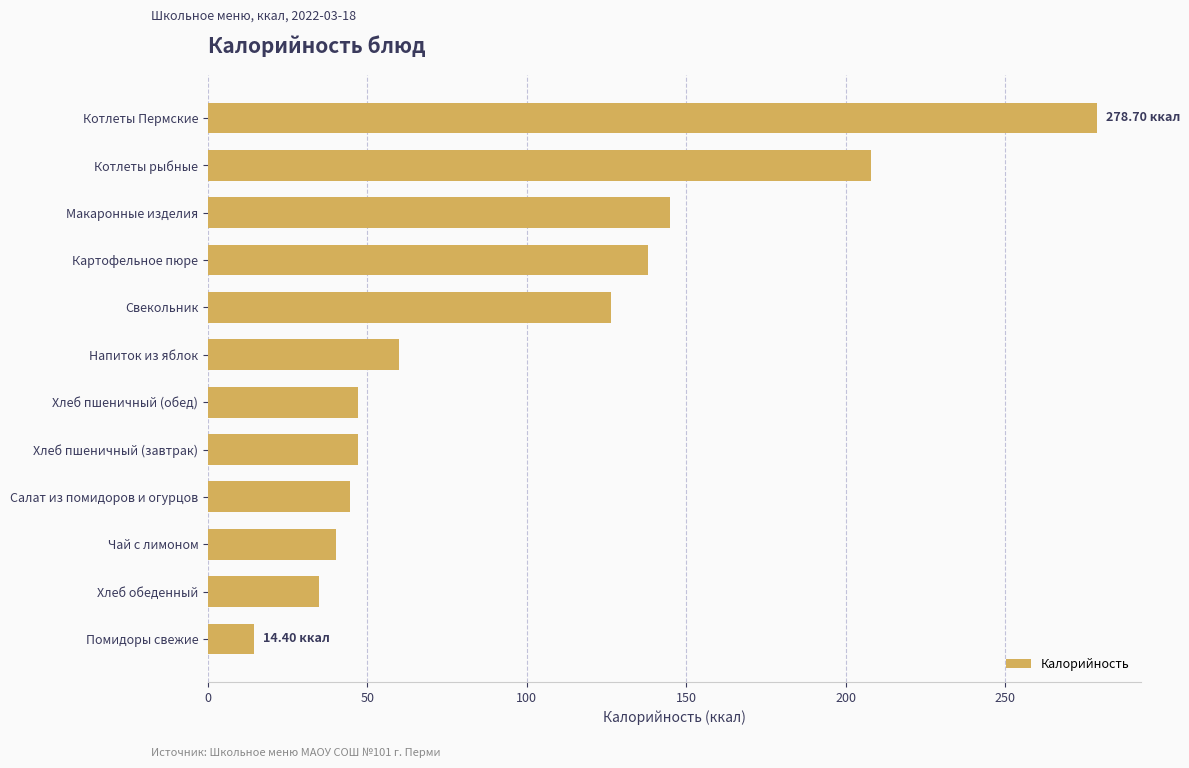

At which category does the chart reach its minimum across all series?

Помидоры свежие